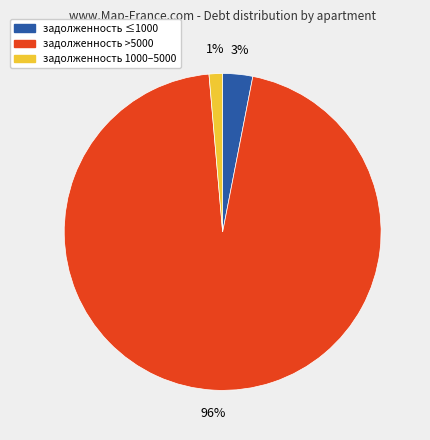

To the nearest percent, what is the average slice percentage?

33%